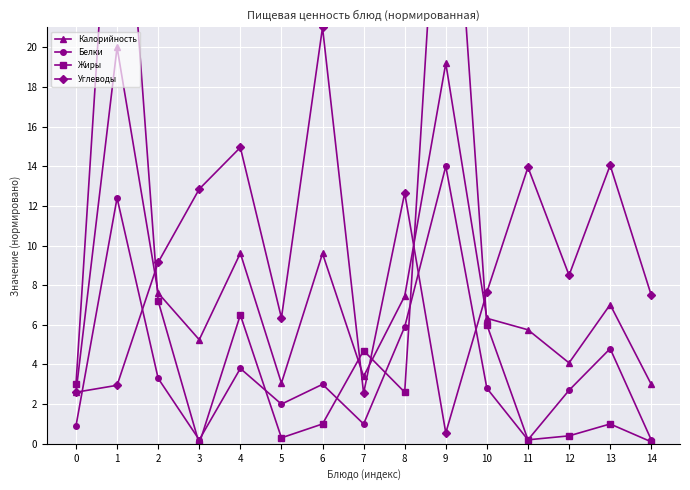

Reading left to right, list all the values displayed in this chart.

Калорийность: 0=2.6	1=20.0	2=7.6	3=5.2	4=9.6	5=3.1	6=9.6	7=3.4	8=7.5	9=19.2	10=6.3	11=5.8	12=4.1	13=7.0	14=3.0
Белки: 0=0.9	1=12.4	2=3.3	3=0.2	4=3.8	5=2.0	6=3.0	7=1.0	8=5.9	9=14.0	10=2.8	11=0.2	12=2.7	13=4.8	14=0.2
Жиры: 0=3.0	1=35.3	2=7.2	3=0.0	4=6.5	5=0.3	6=1.0	7=4.7	8=2.6	9=35.9	10=6.0	11=0.2	12=0.4	13=1.0	14=0.1
Углеводы: 0=2.6	1=3.0	2=9.2	3=12.8	4=14.9	5=6.3	6=21.0	7=2.5	8=12.7	9=0.6	10=7.7	11=13.9	12=8.5	13=14.1	14=7.5